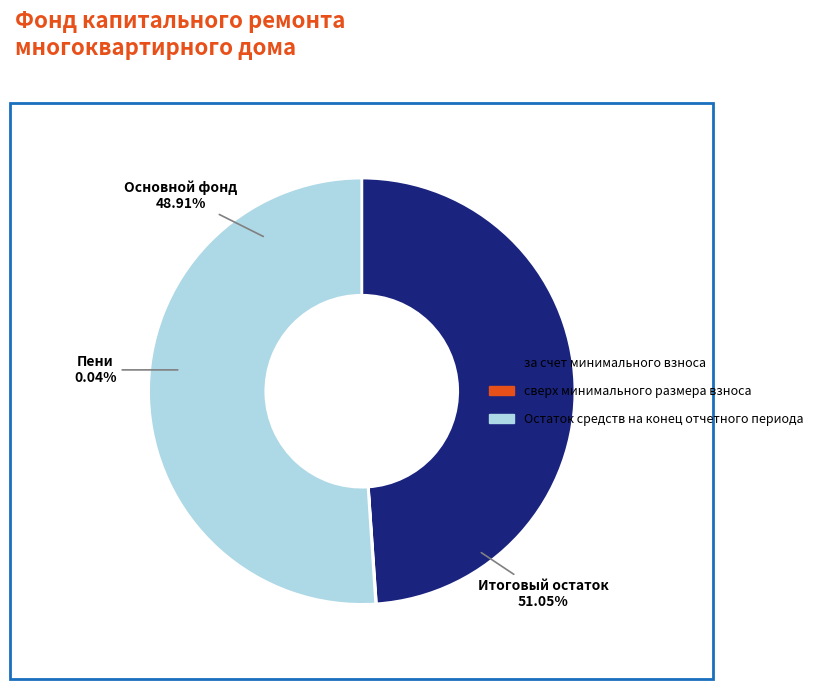

True or false: за счет минимального взноса accounts for 49% of the total.

True